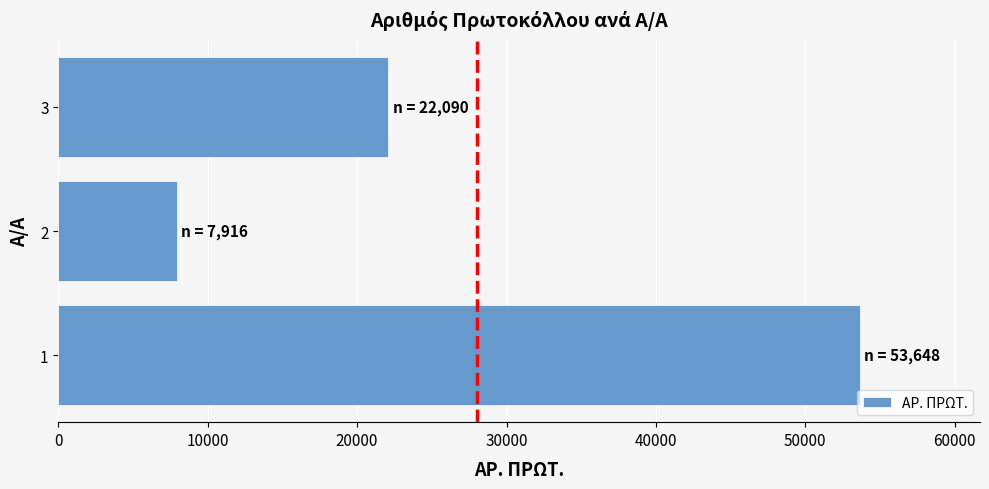

How many data points does each series have?

3